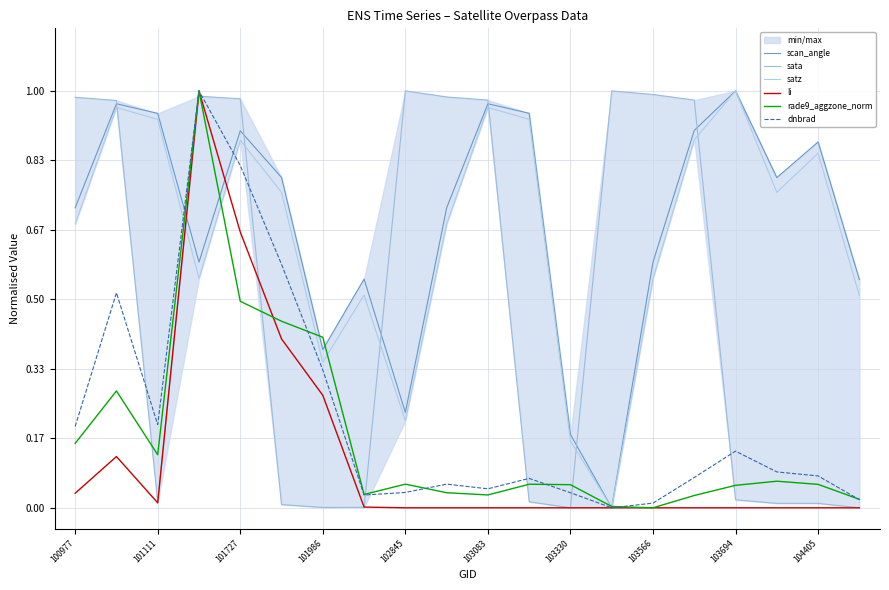

True or false: rade9_aggzone_norm has a value of 0.8 at 101727.

False